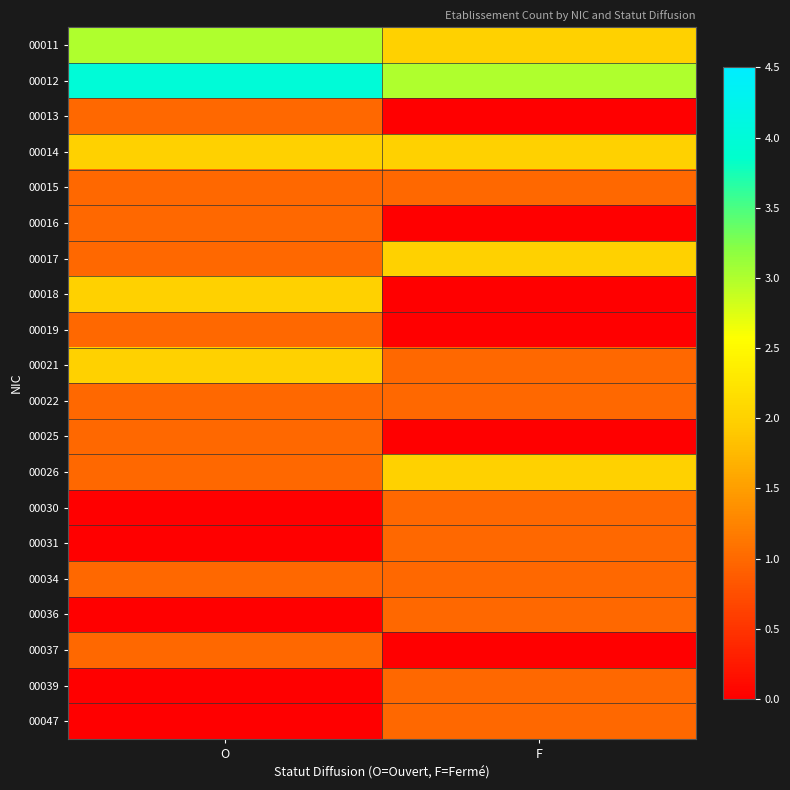

Rank the series by their maximum value, from highest to lowest.

00012, 00011, 00014, 00017, 00018, 00021, 00026, 00013, 00015, 00016, 00019, 00022, 00025, 00030, 00031, 00034, 00036, 00037, 00039, 00047